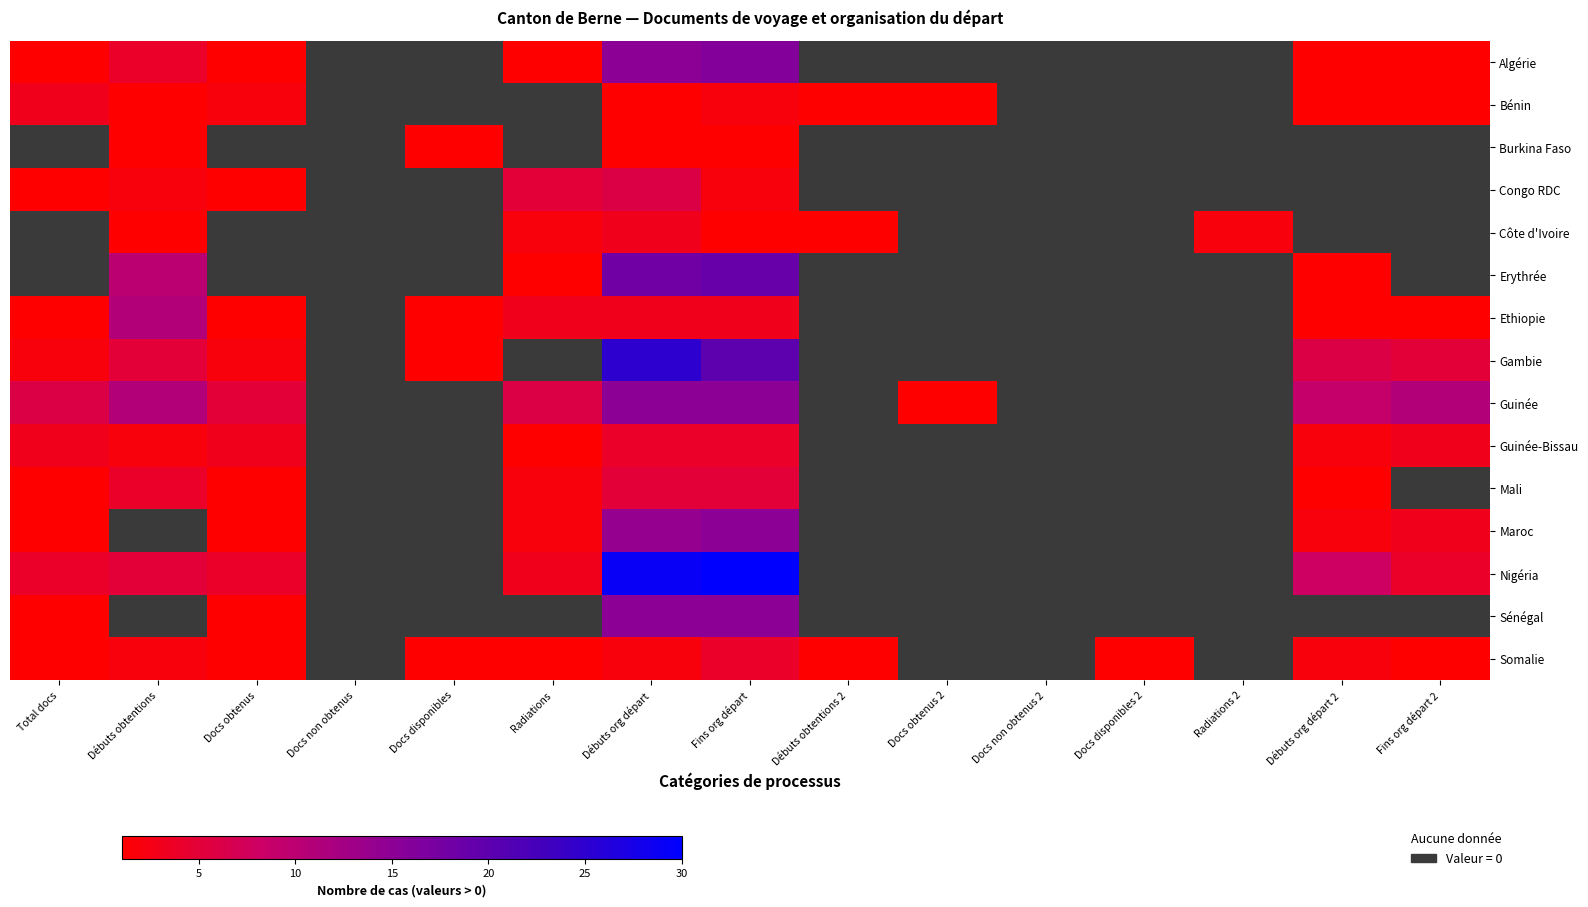

Which series has the widest spread of values?

Nigéria